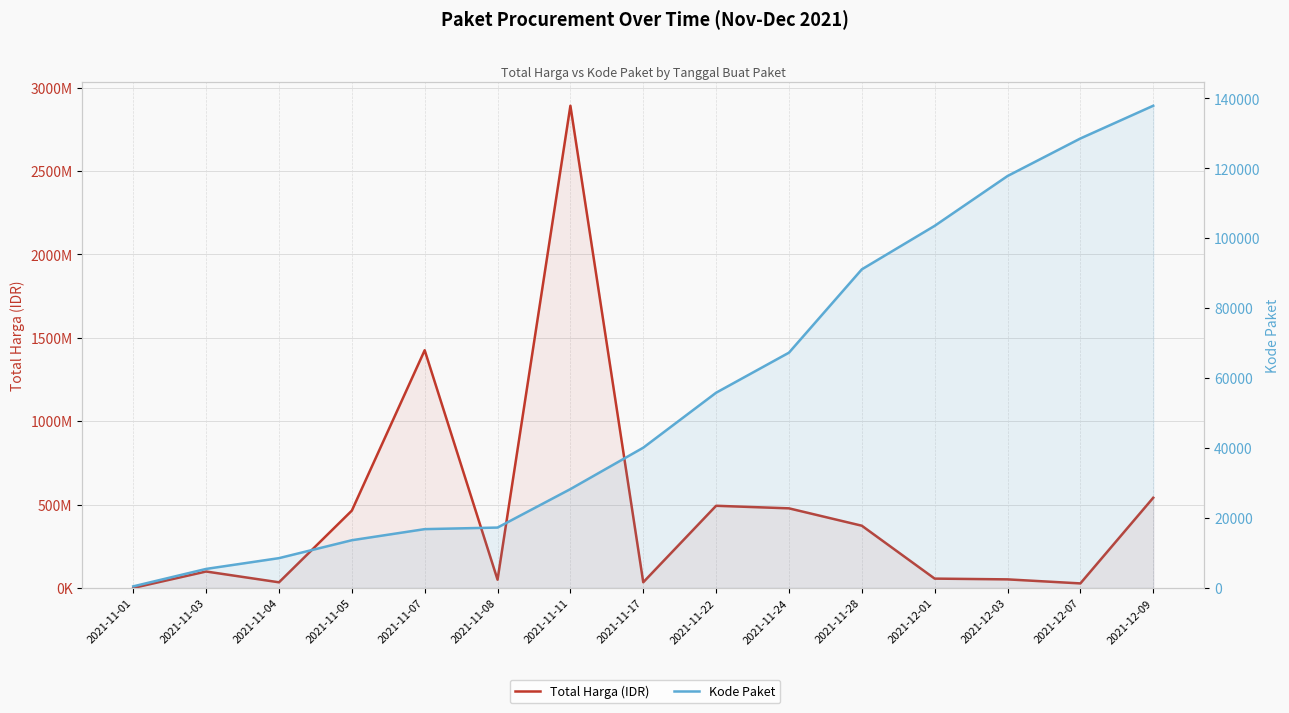

Rank the series by their maximum value, from lowest to highest.

Kode Paket, Total Harga (IDR)